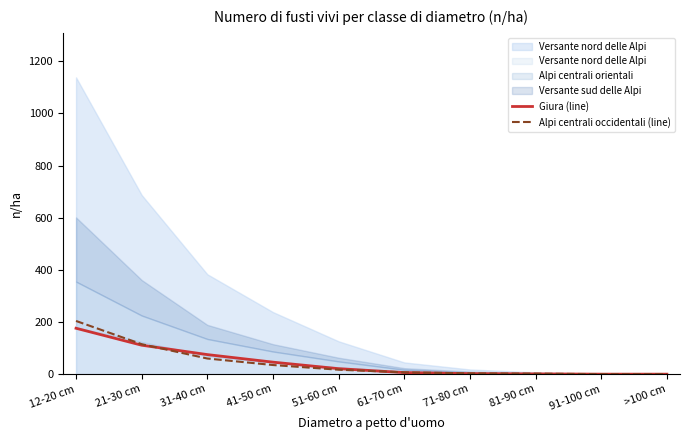

Between which two adjacent categories do Alpi centrali occidentali (line) and Giura (line) first intersect?

21-30 cm and 31-40 cm